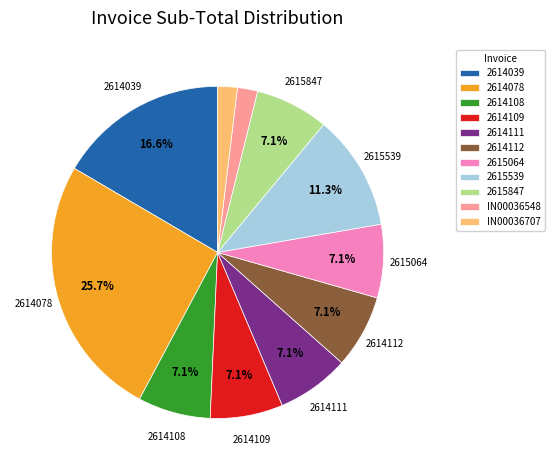

Is there any slice that represents more than half of the pie?

No